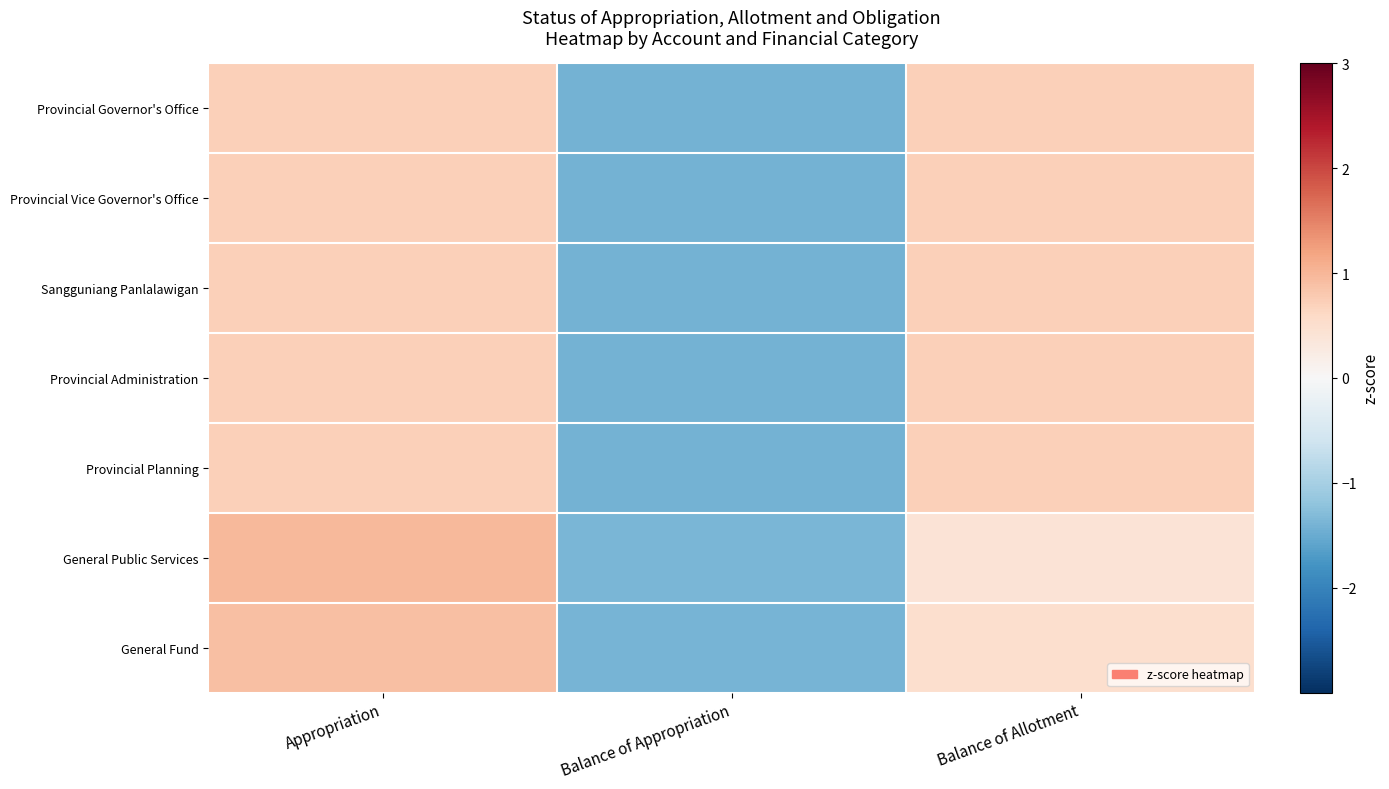

What is the minimum value shown in the chart?

-1.4